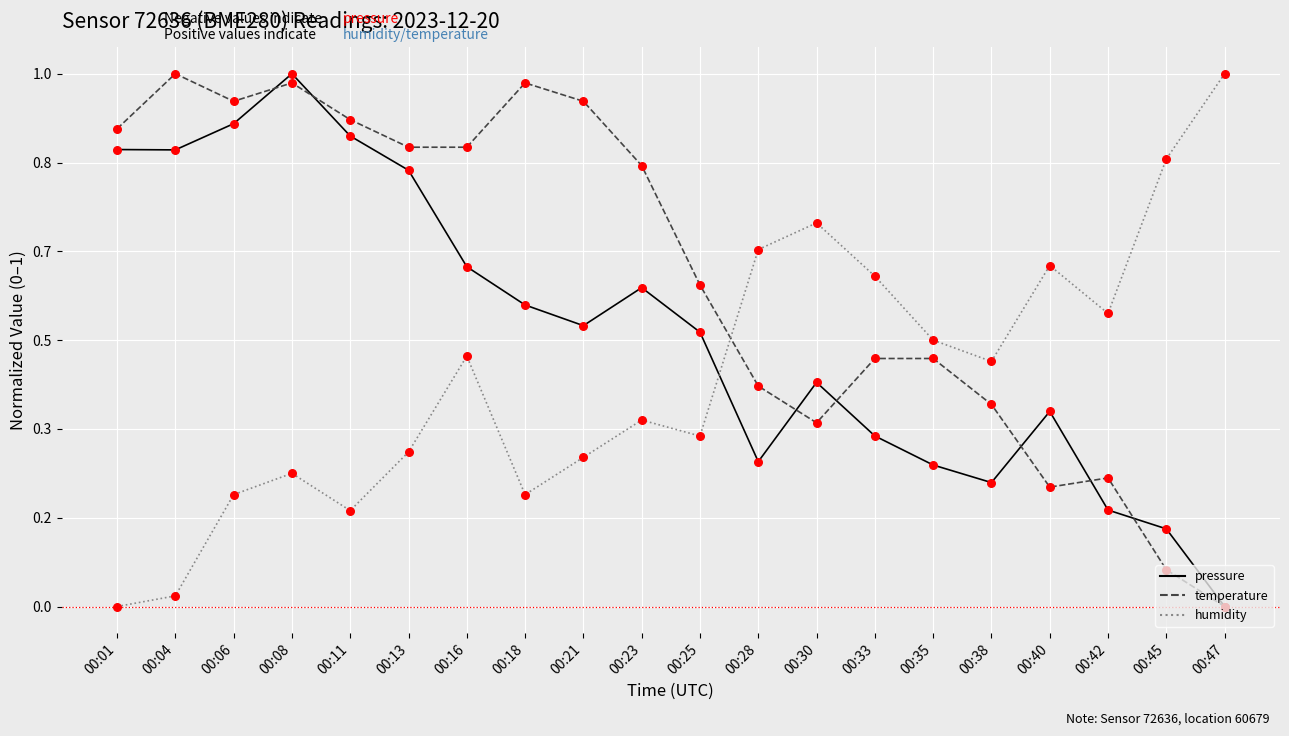

What are all the series names shown in the legend?

pressure, temperature, humidity